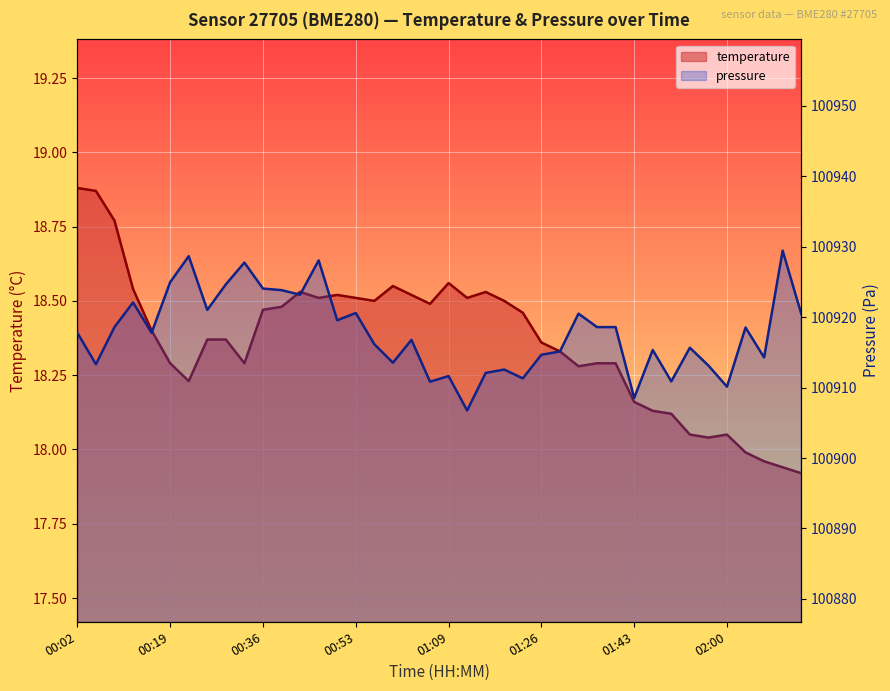

The temperature series shows 18.5 at 00:56. True or false?

True